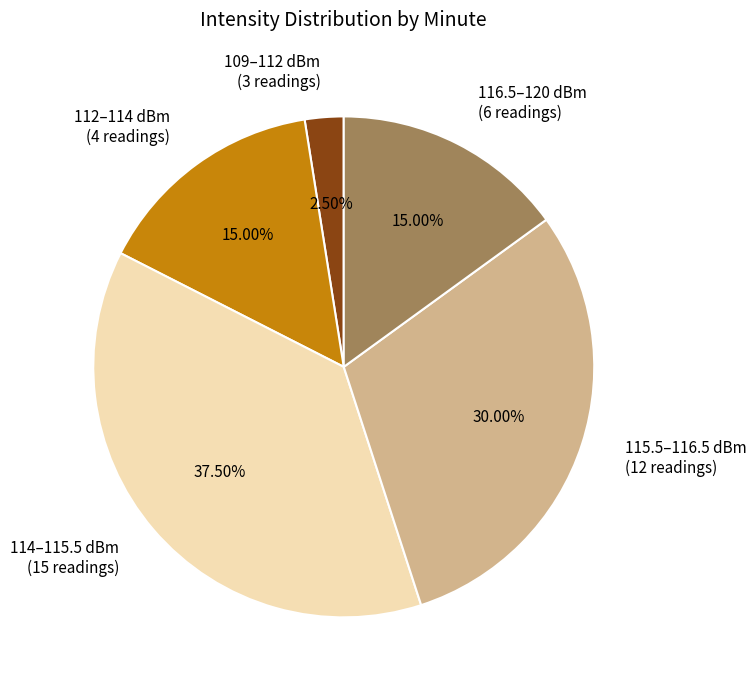

Is the sum of 115.5–116.5 dBm (12 readings) and 109–112 dBm (3 readings) greater than half?

No